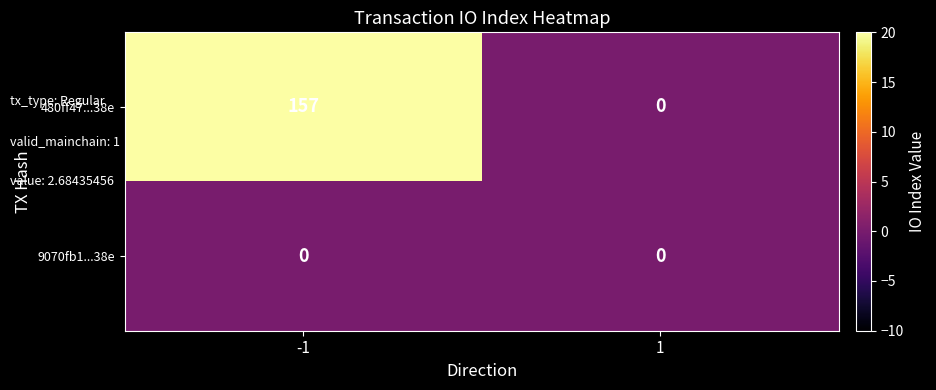

List the labels in order of 480ff47...38e value, largest first.

-1, 1